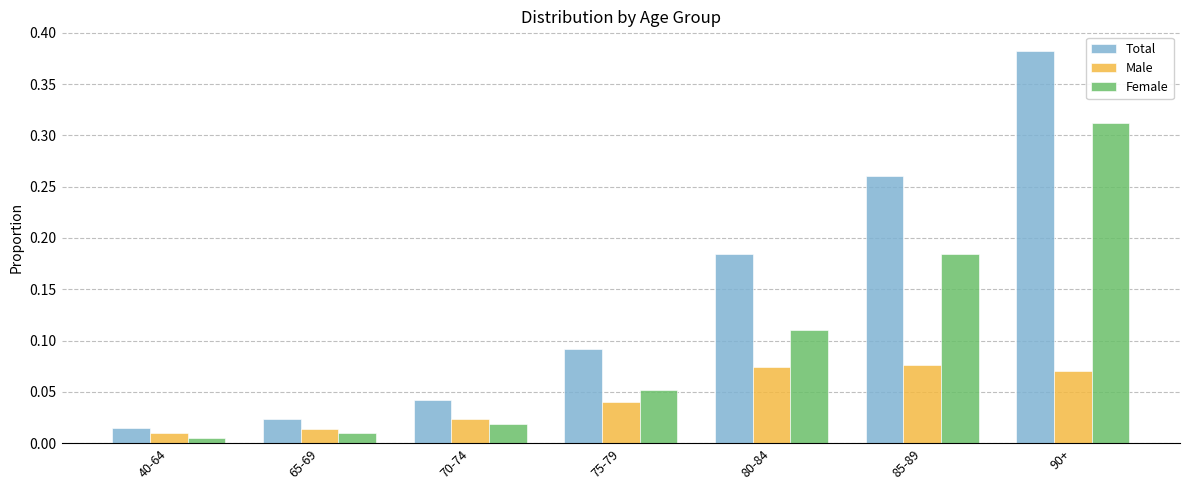

Between 65-69 and 85-89, which series saw the biggest shift?

Total